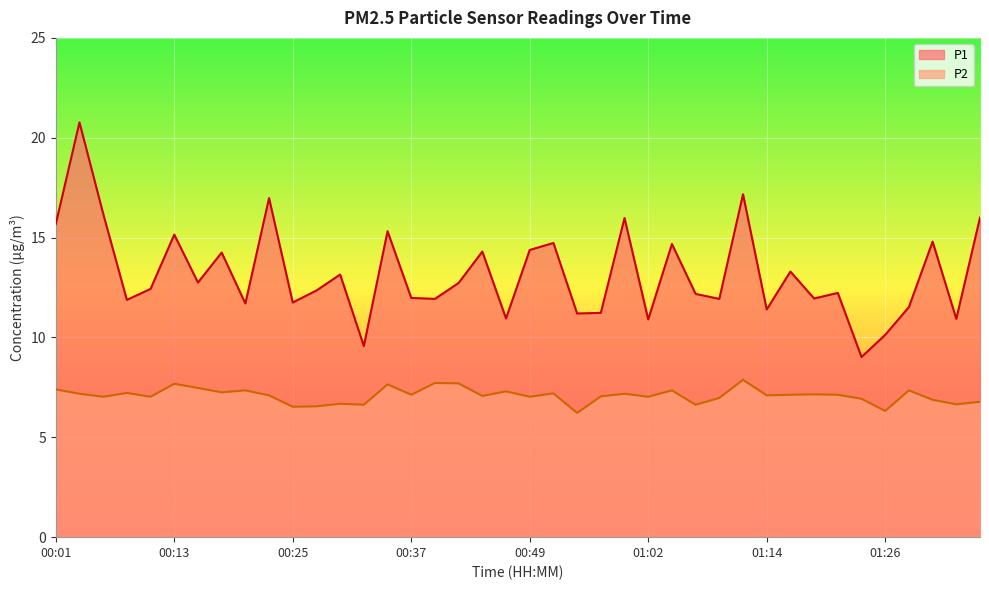

What is the sum of the P2 values at 00:16 and 01:26?

13.8